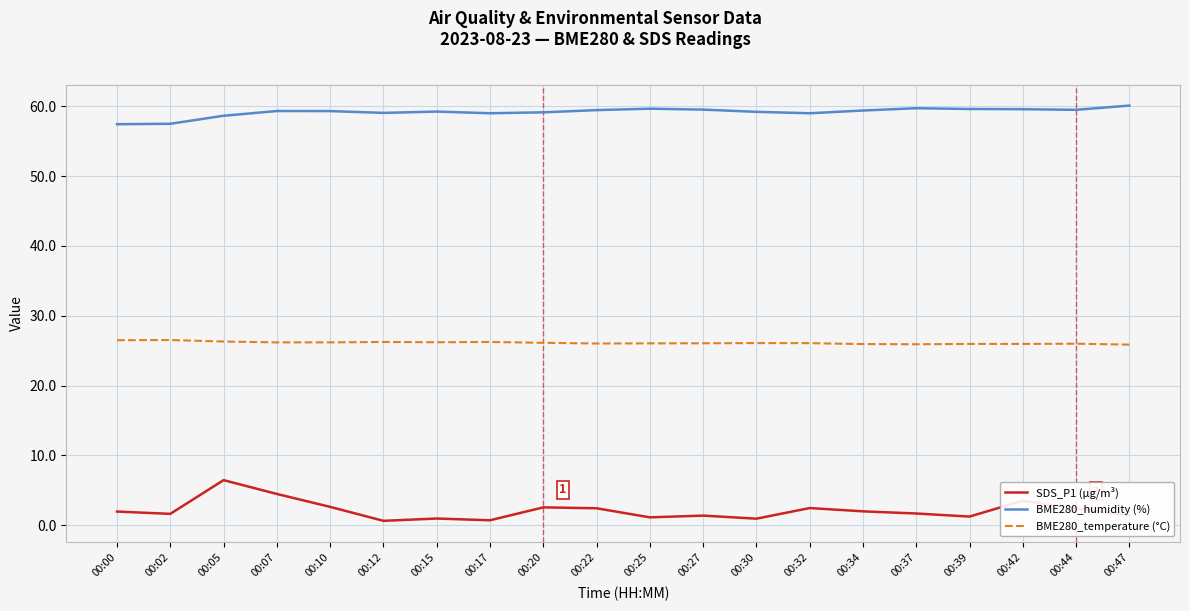

What is the greatest value displayed?

60.1